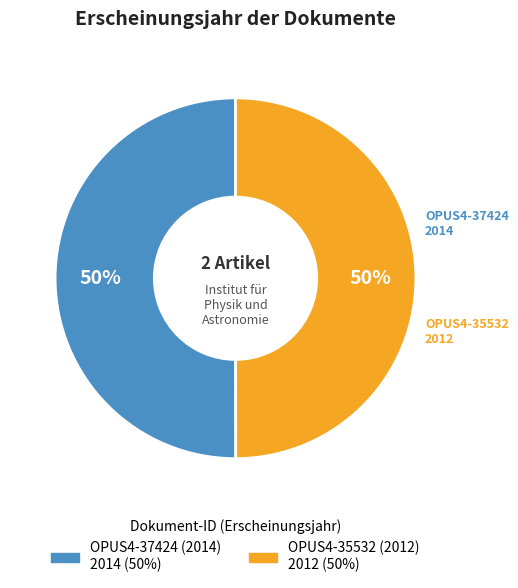

Do OPUS4-37424 (2014) and OPUS4-35532 (2012) together represent more than half of the pie?

Yes